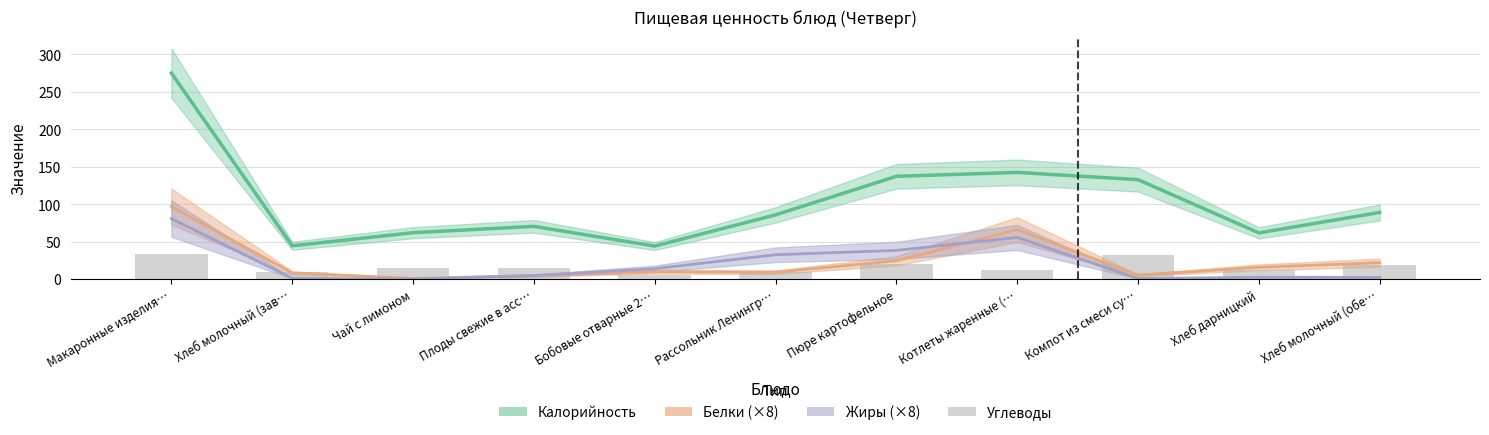

Which series has the largest range (max minus min)?

Калорийность